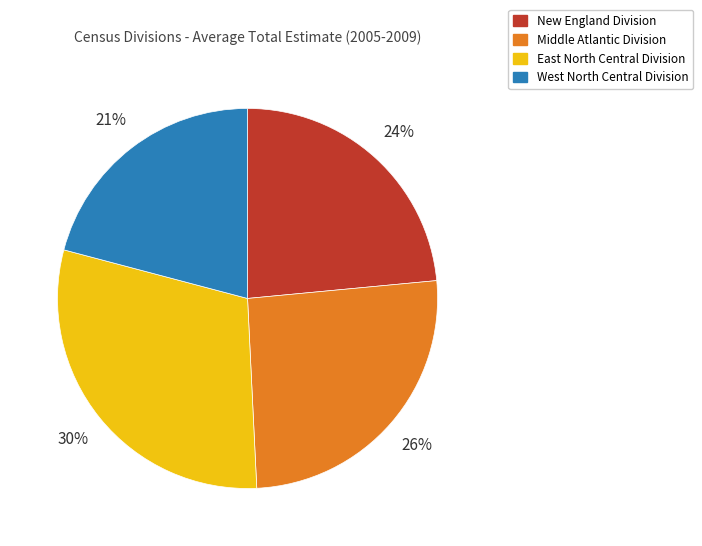

Do New England Division and East North Central Division together represent more than half of the pie?

Yes